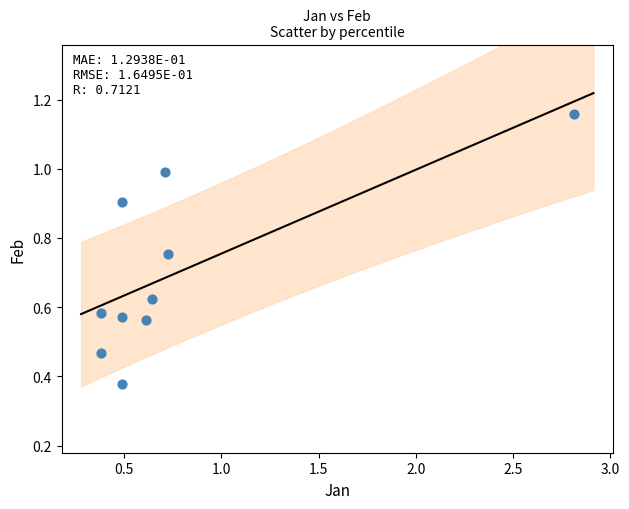

What is the range of X values (max minus min)?

2.4